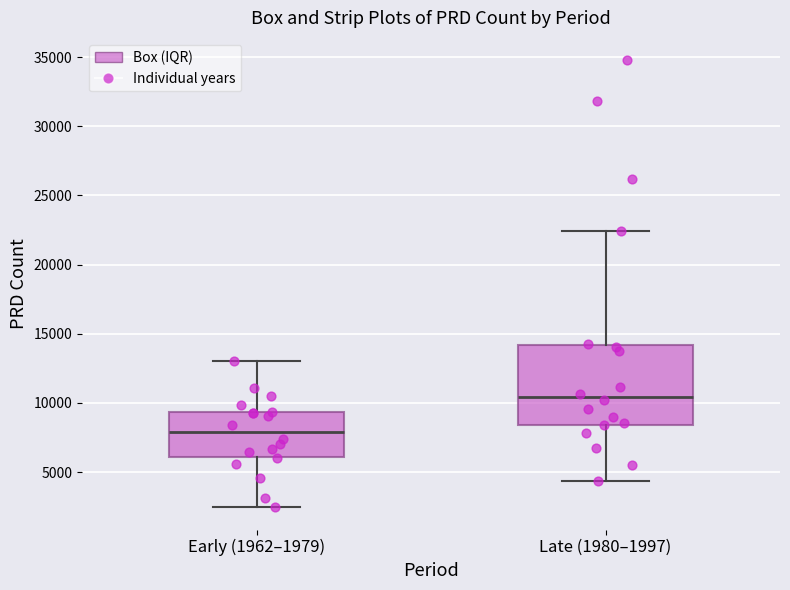

Comparing the boxes themselves (not the whiskers), which one is the tallest?

Late (1980–1997)